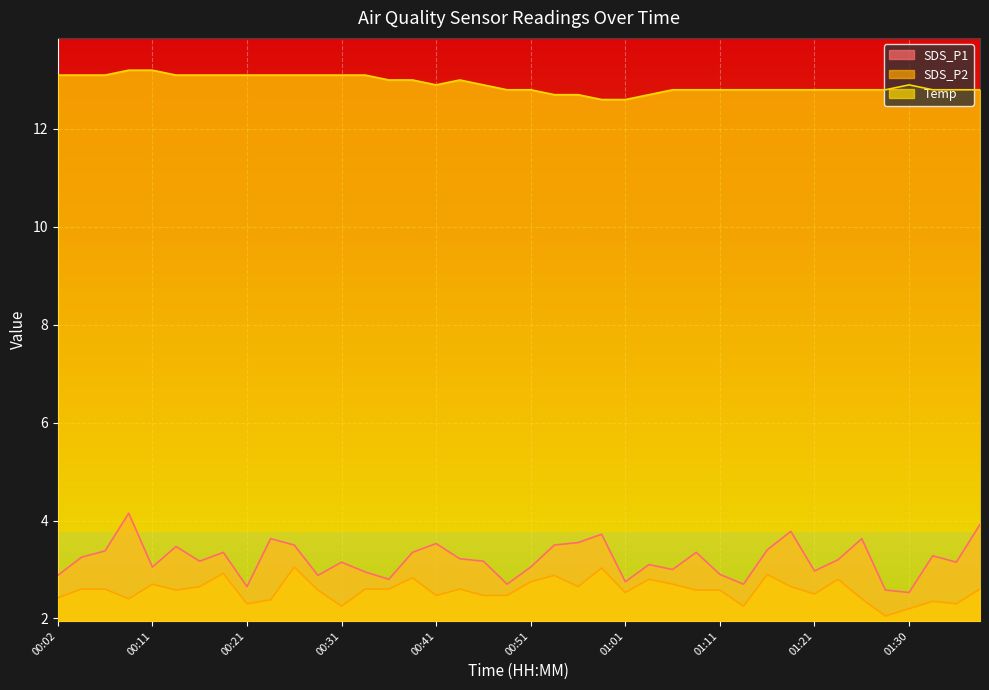

What is the difference between the maximum and minimum values in the Temp series?

0.6